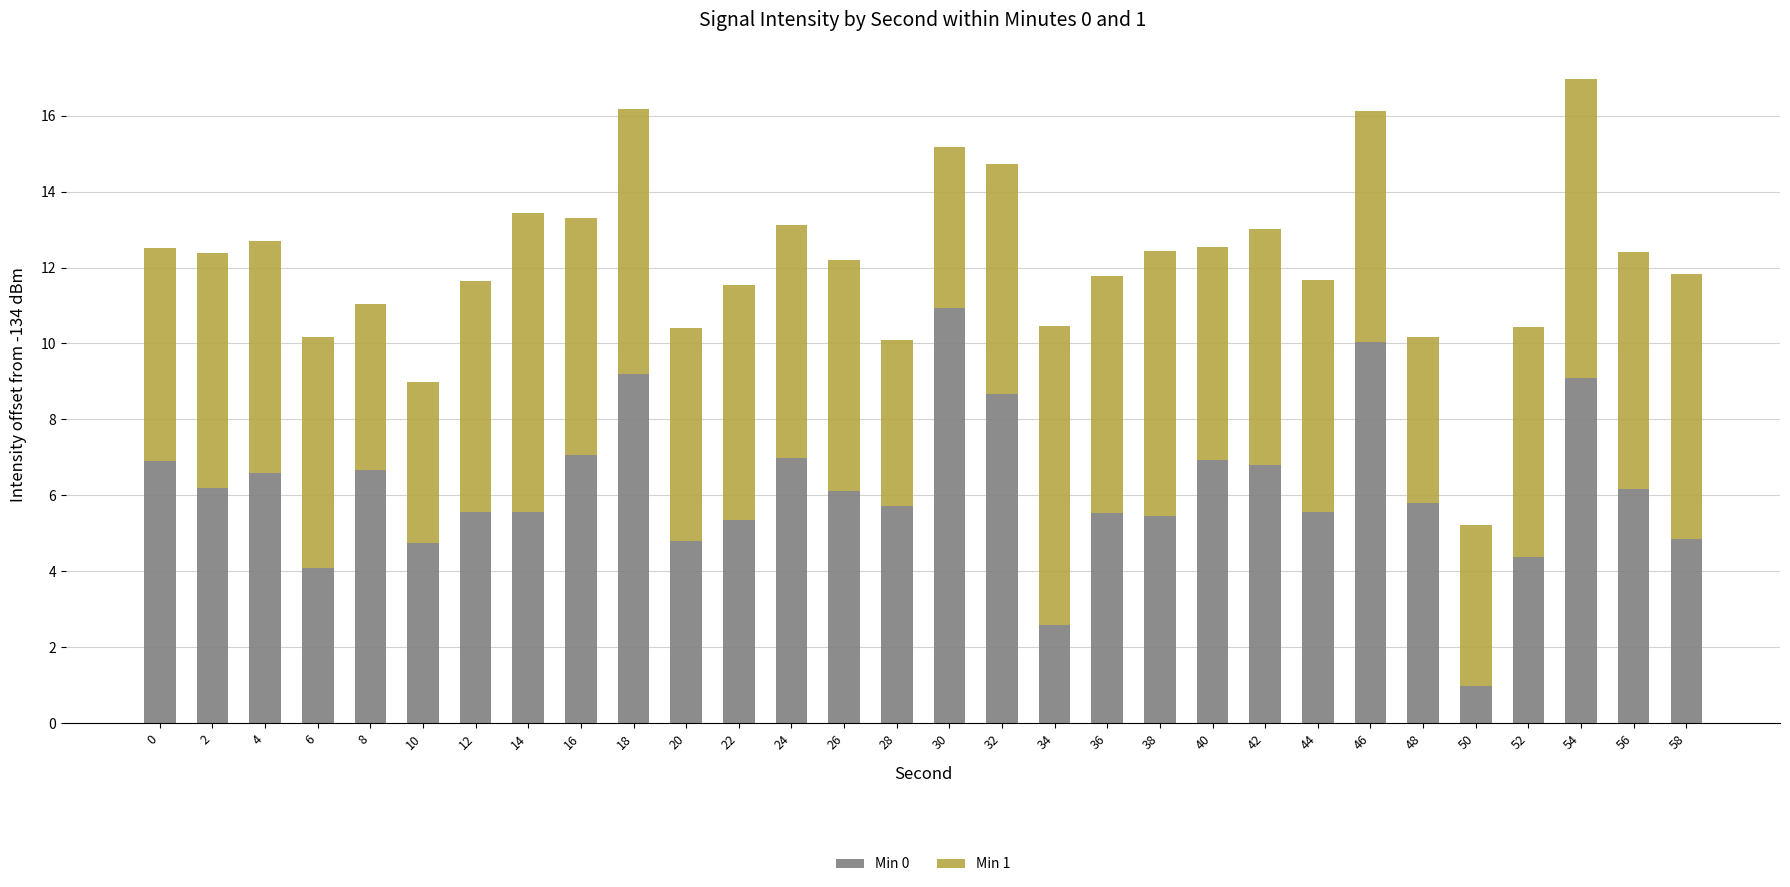

What is the difference between the maximum and minimum values in the Min 0 series?

10.0